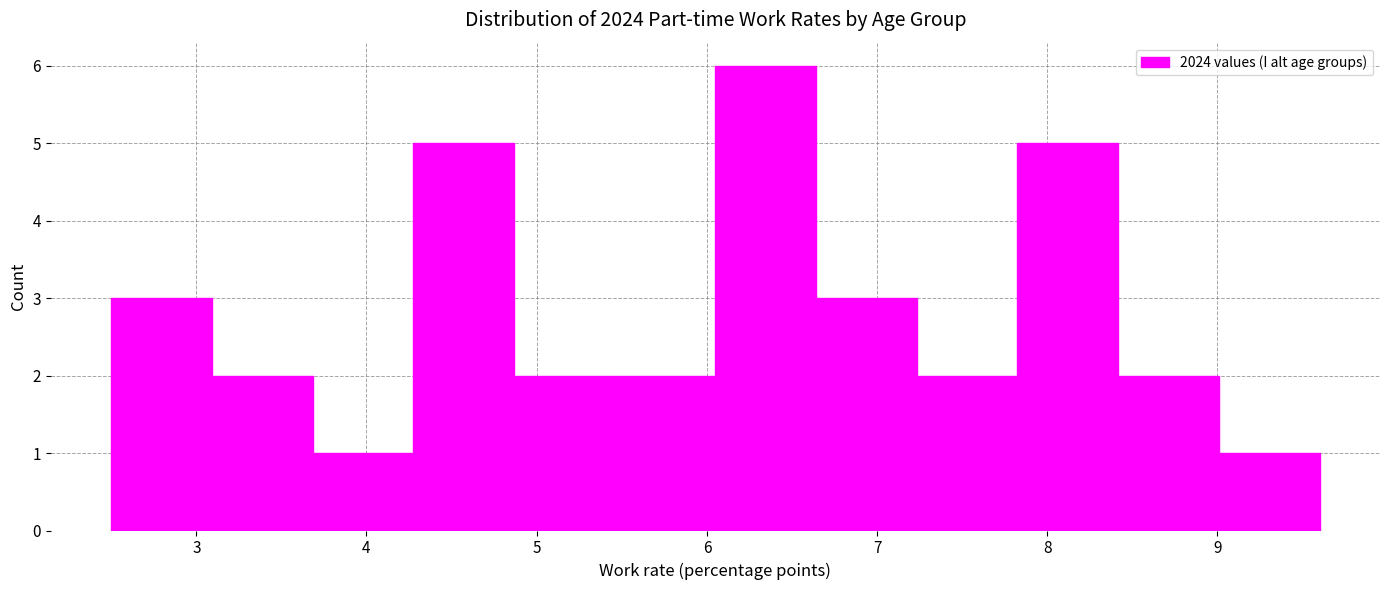

Over which range of the x-axis is the bar tallest?

6.1 to 6.6